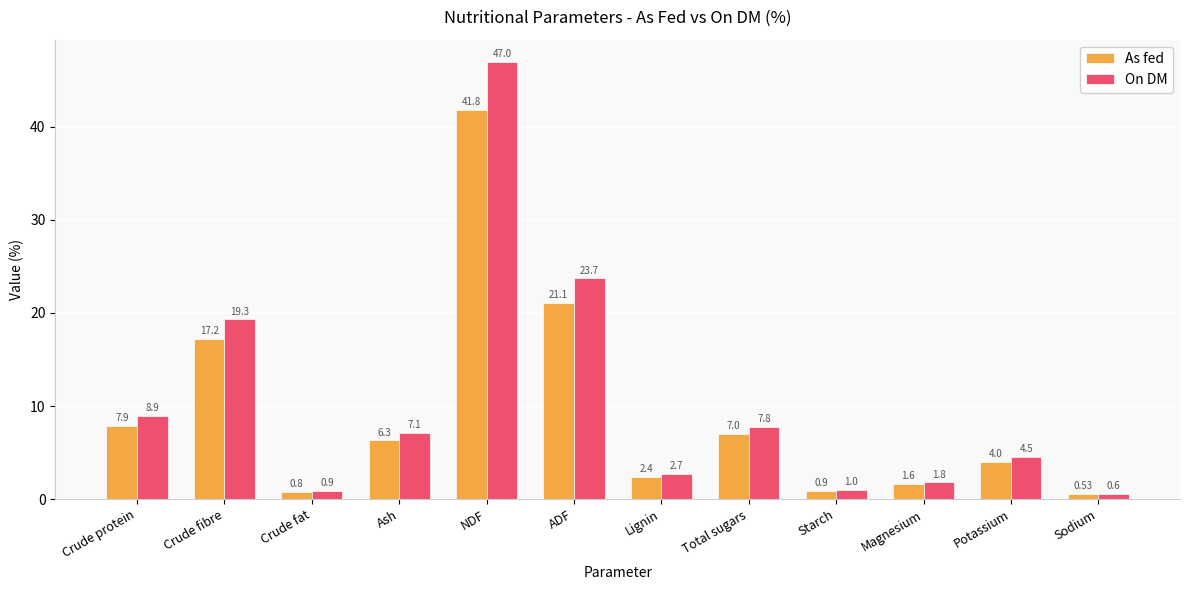

What is the average value of the On DM series?

10.4